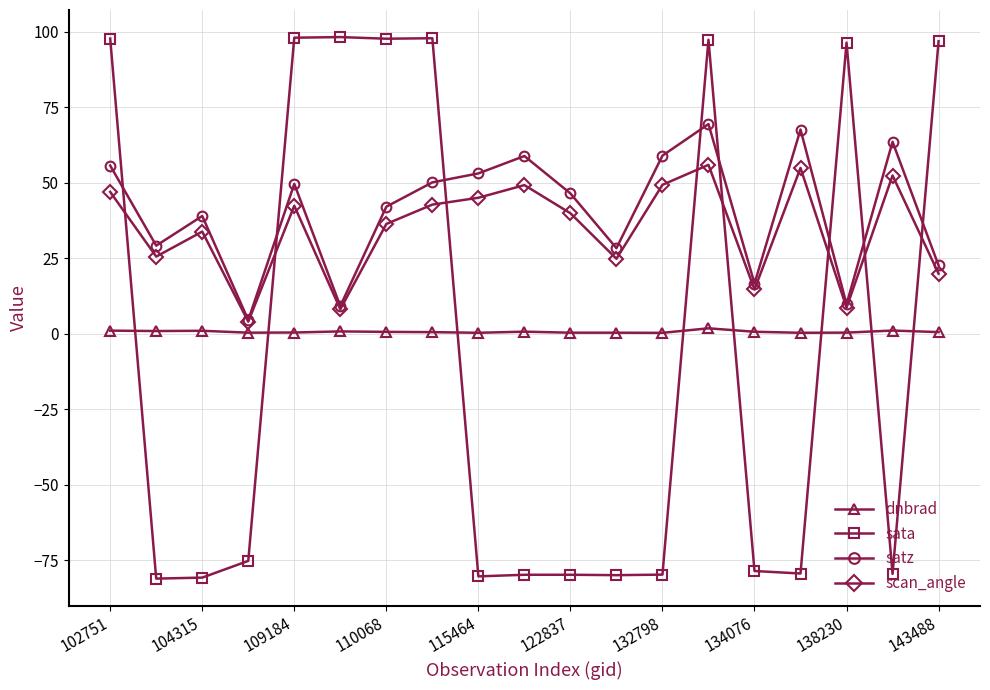

What is the average value of the scan_angle series?

34.5